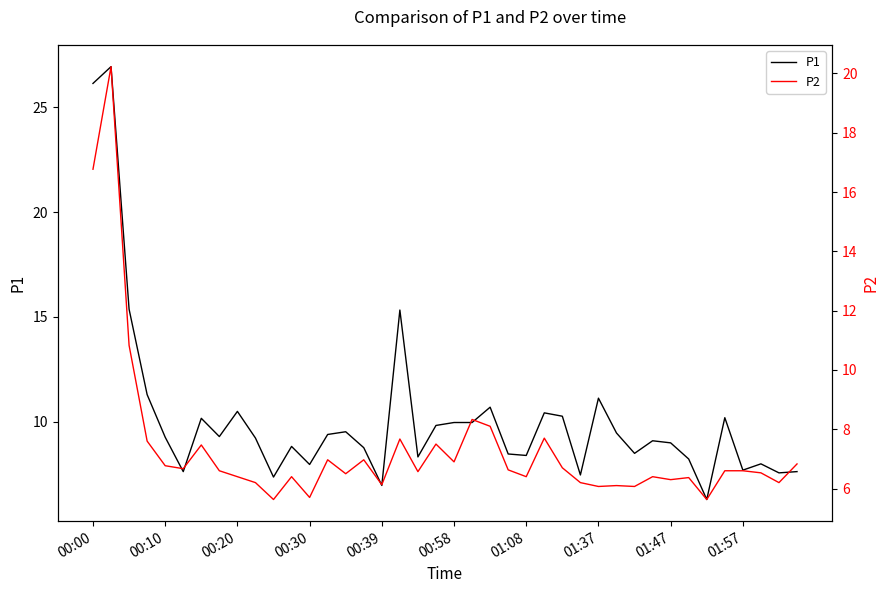

What is the sum of all P2 values?

294.2